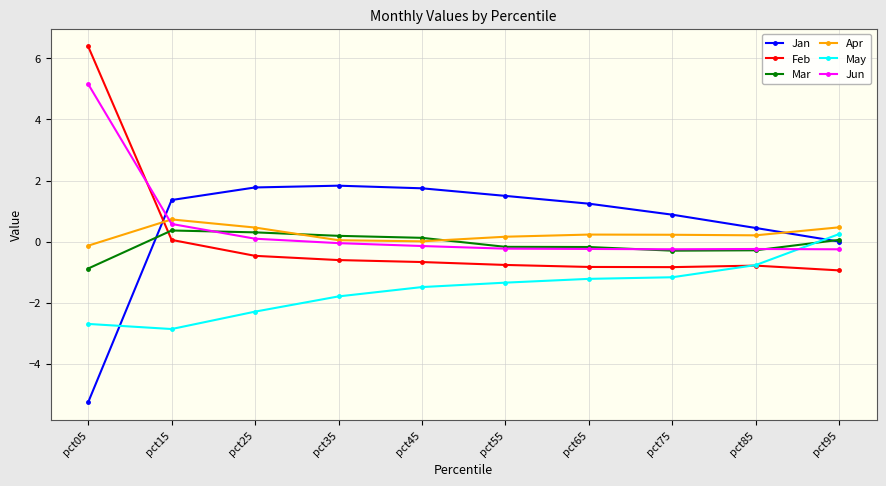

At which category does the chart reach its minimum across all series?

pct05